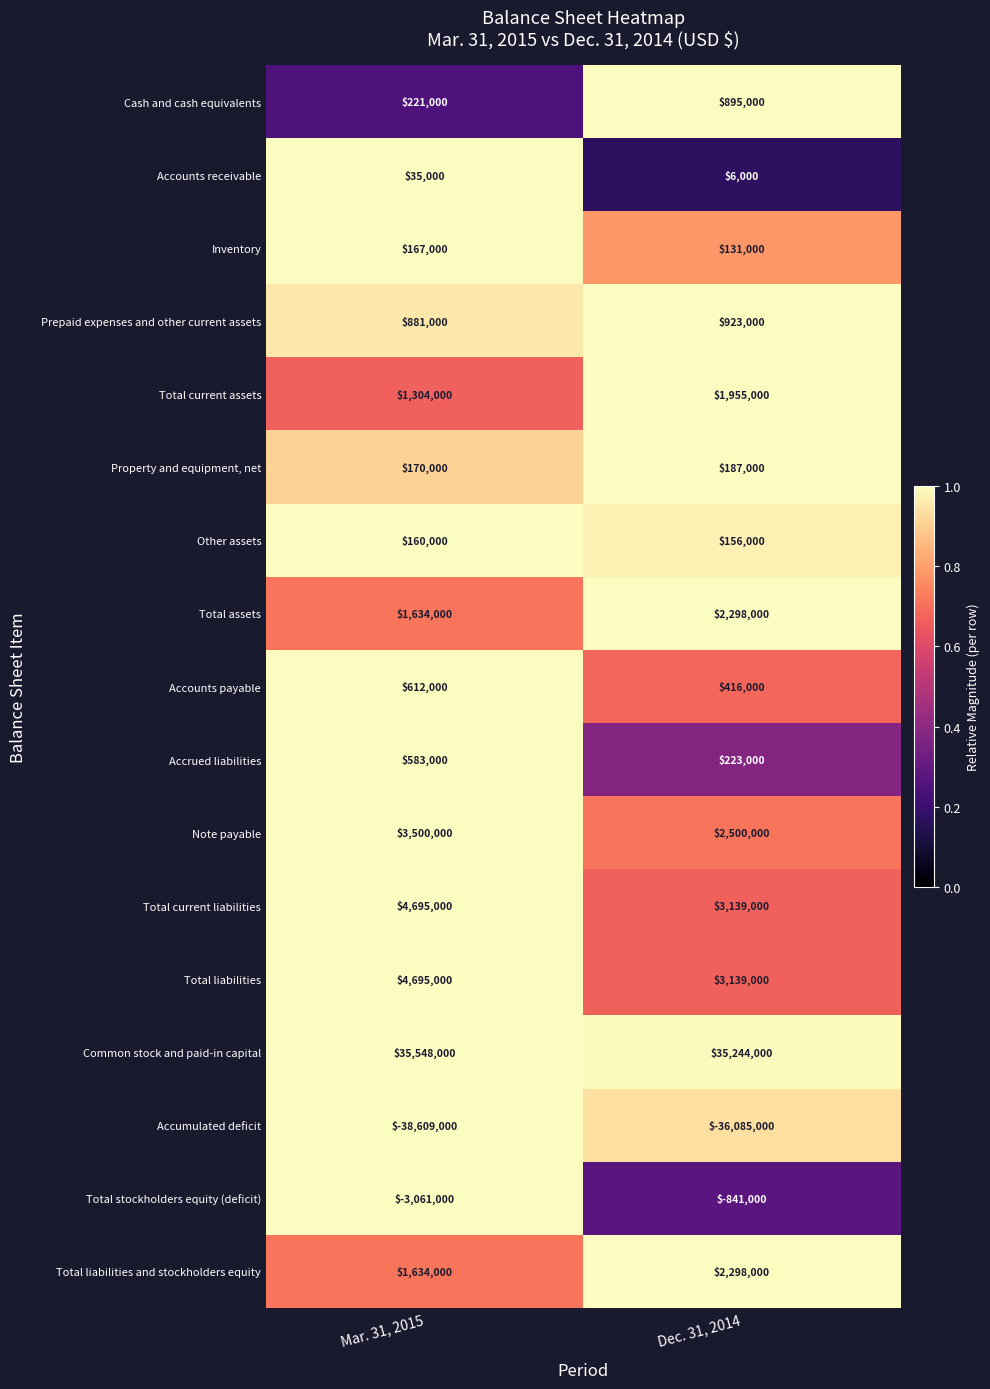

Rank the categories by Prepaid expenses and other current assets value from lowest to highest.

Mar. 31, 2015, Dec. 31, 2014